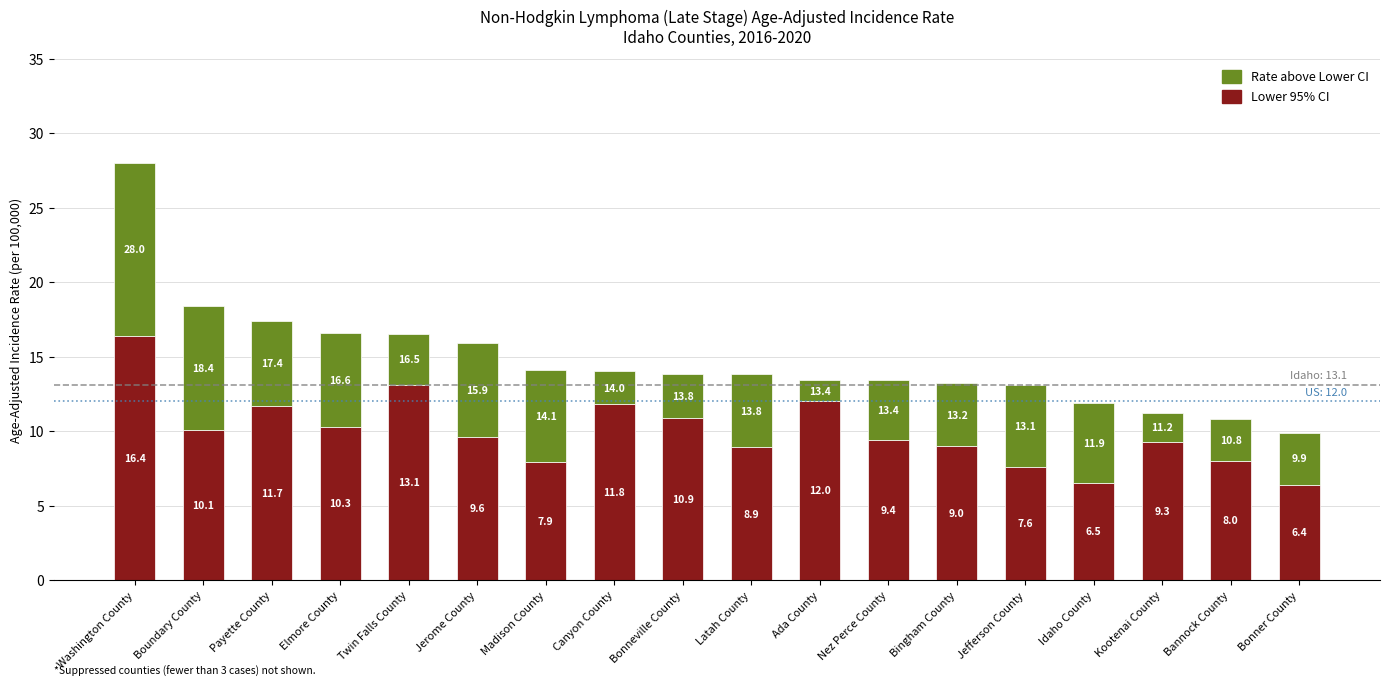

What is the total value across all series at Washington County?

28.0